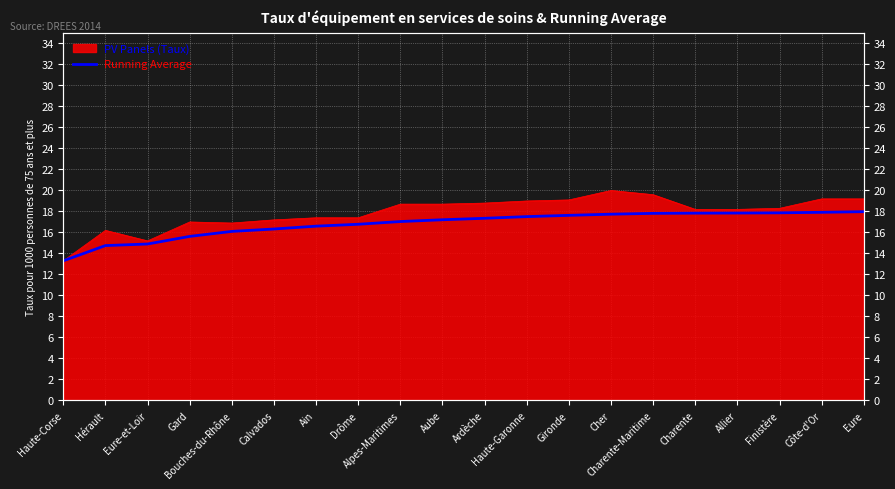

What is the approximate value at Alpes-Maritimes?

17.0